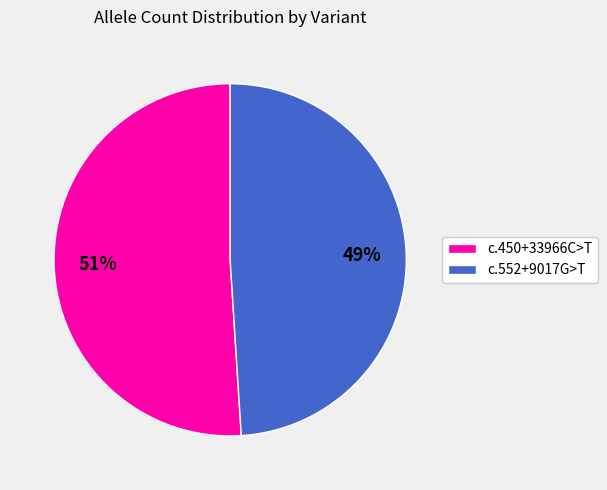

Does c.450+33966C>T represent more than half of the total?

Yes